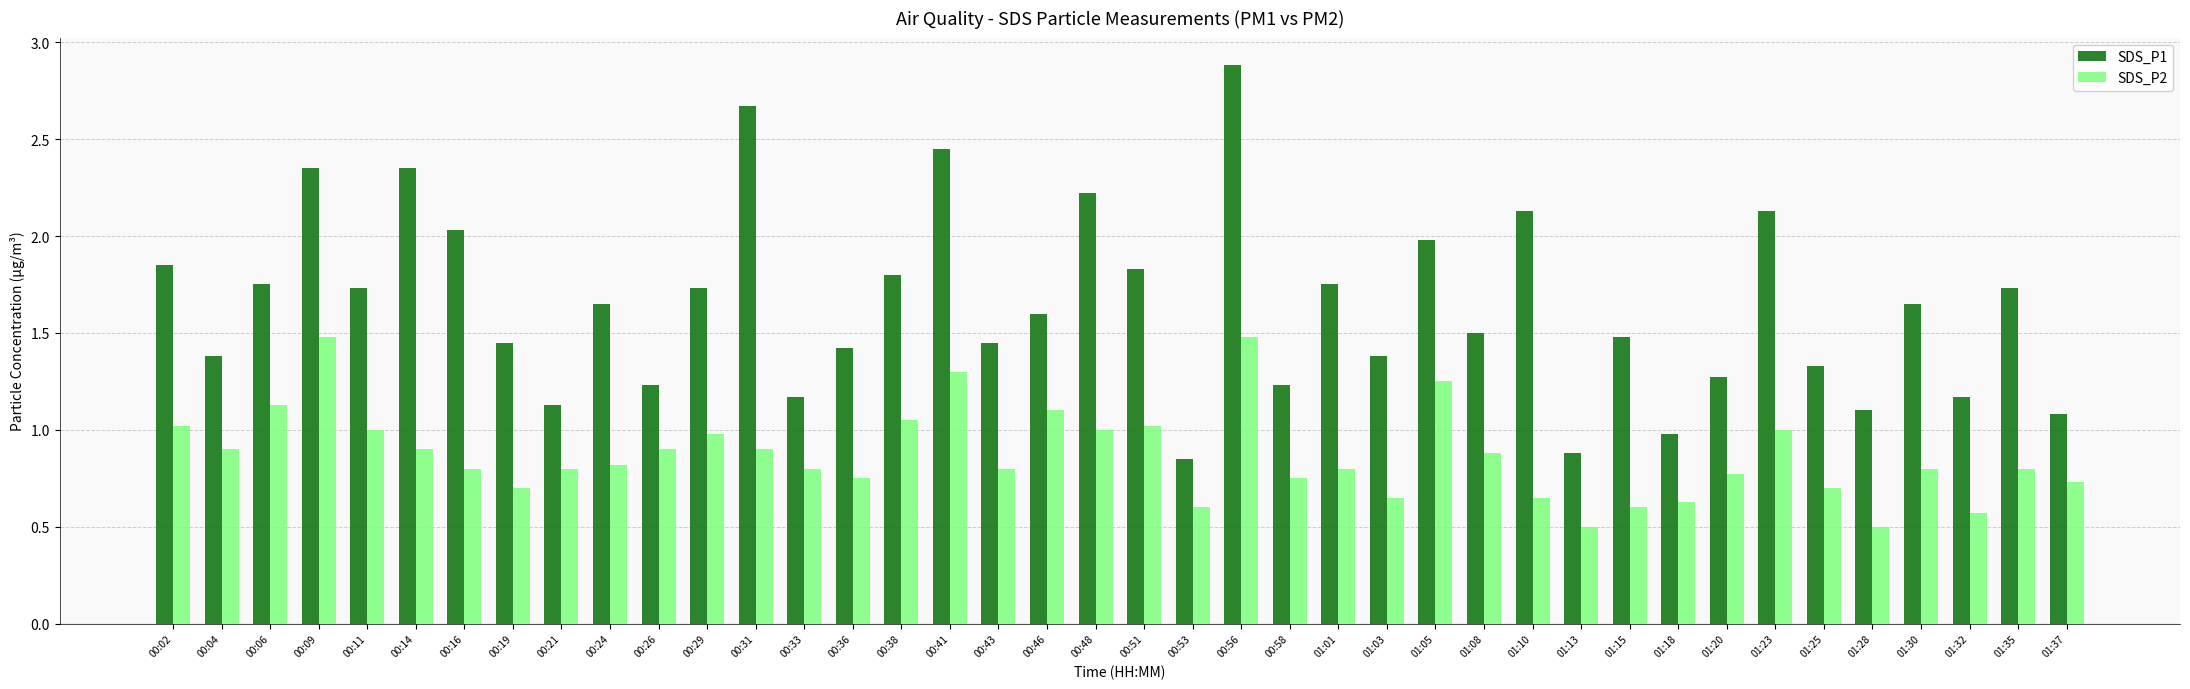

Which category has the highest value across all series?

00:56